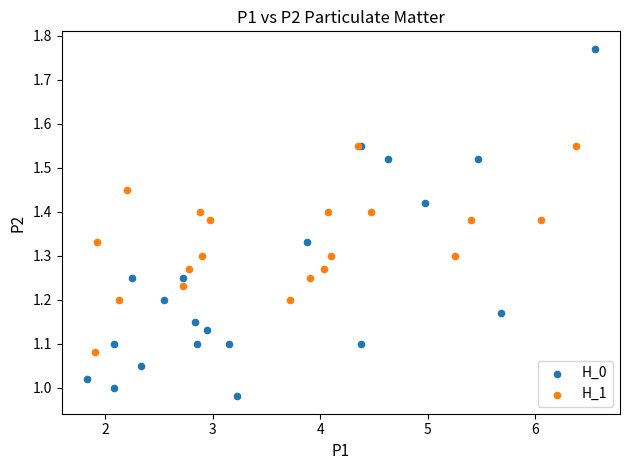

Which series contains the lowest Y value?

H_0